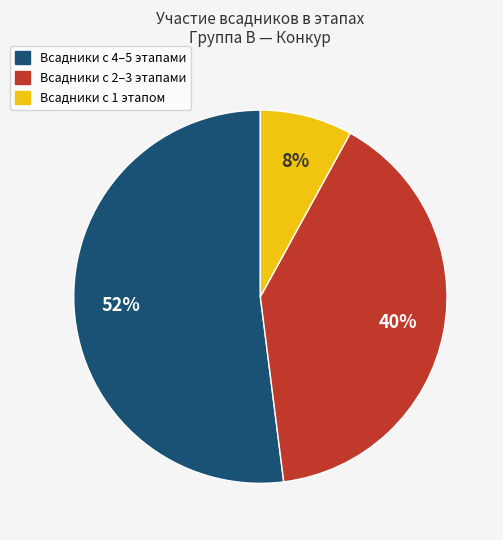

To the nearest percent, what is the difference between the largest and smallest slice percentages?

44%